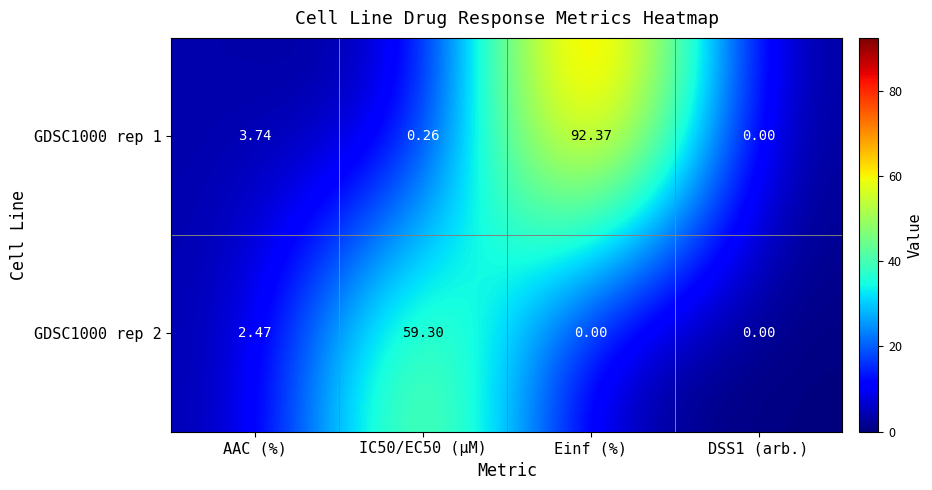

At which label is GDSC1000 rep 2 closest to 29?

AAC (%)